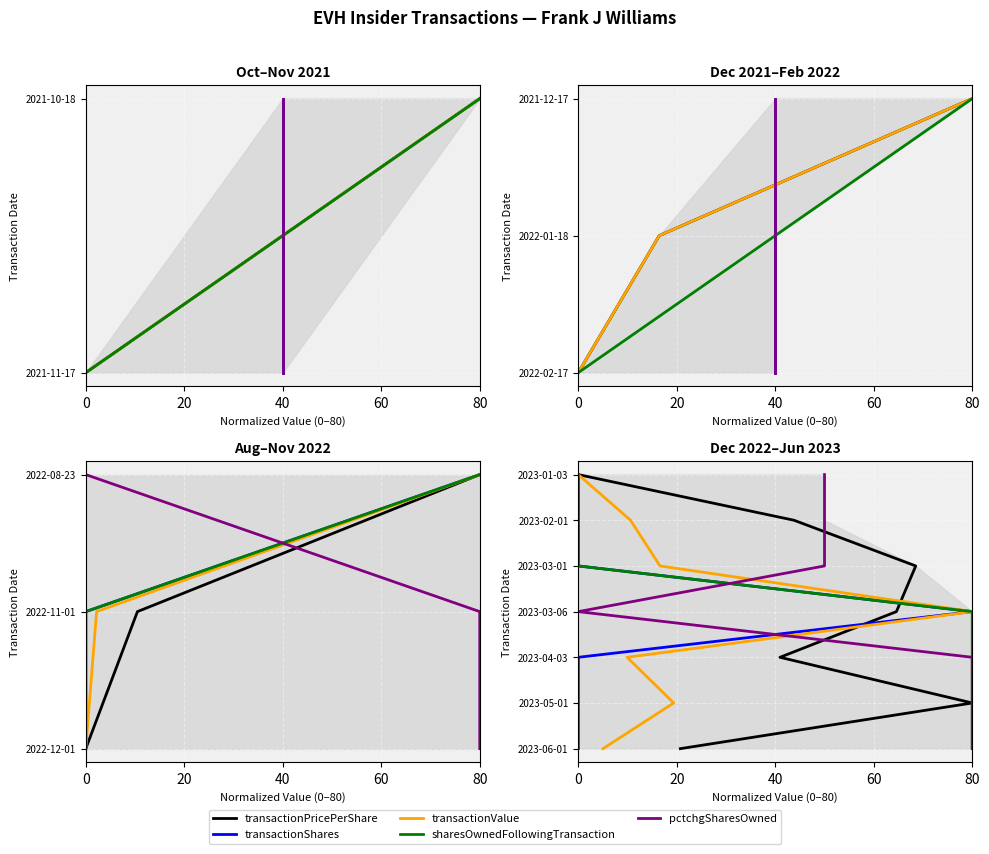

What is the approximate value of transactionPricePerShare at 80?

4